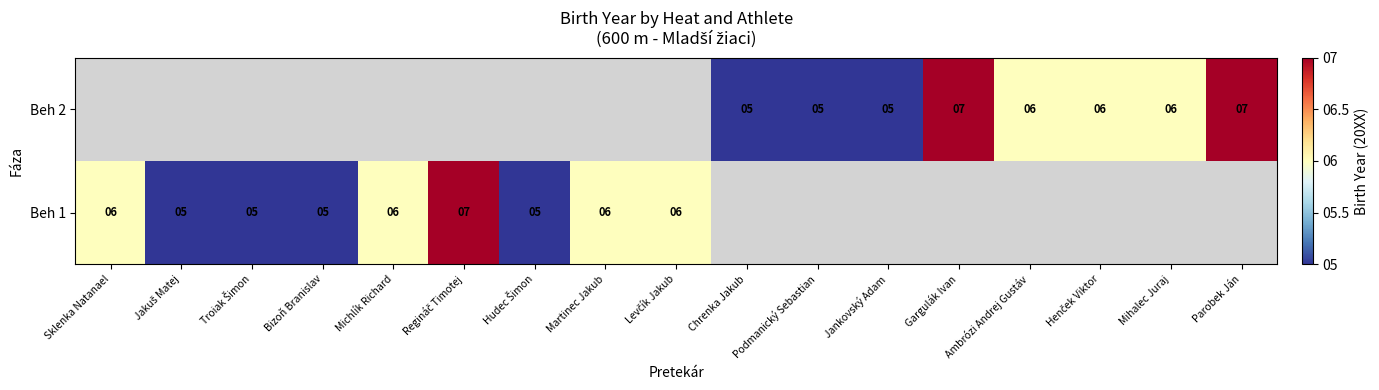

What is the smallest value displayed?

5.0